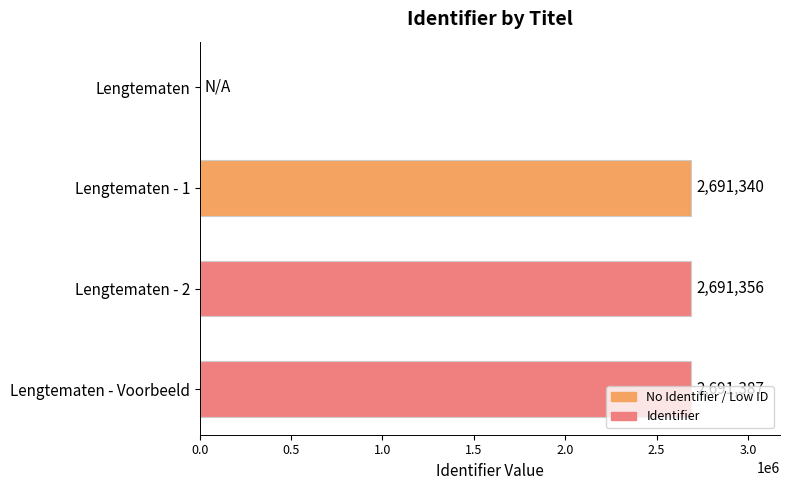

The chart shows a value of 1643961 at Lengtematen - 2. True or false?

False